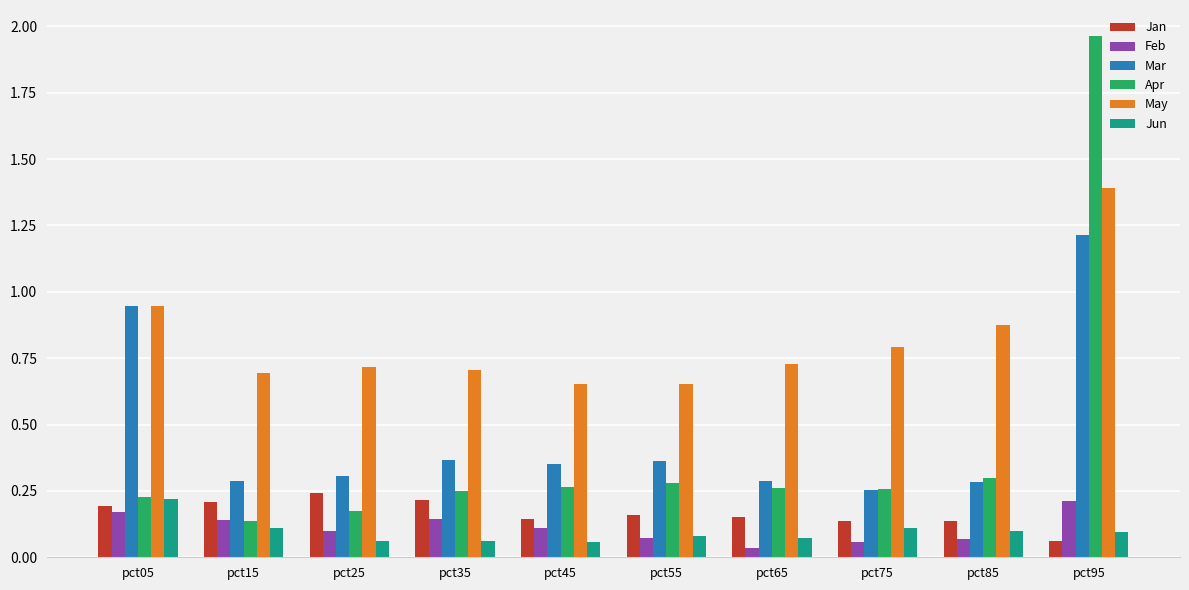

Between pct15 and pct35, which series saw the biggest shift?

Apr